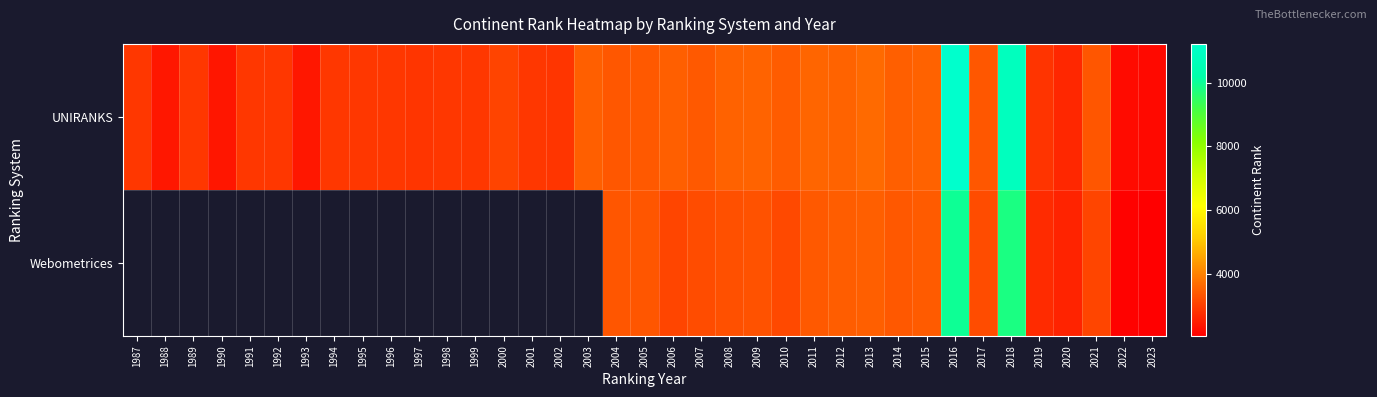

What value does the Webometrices series have at 2009?

3300.0